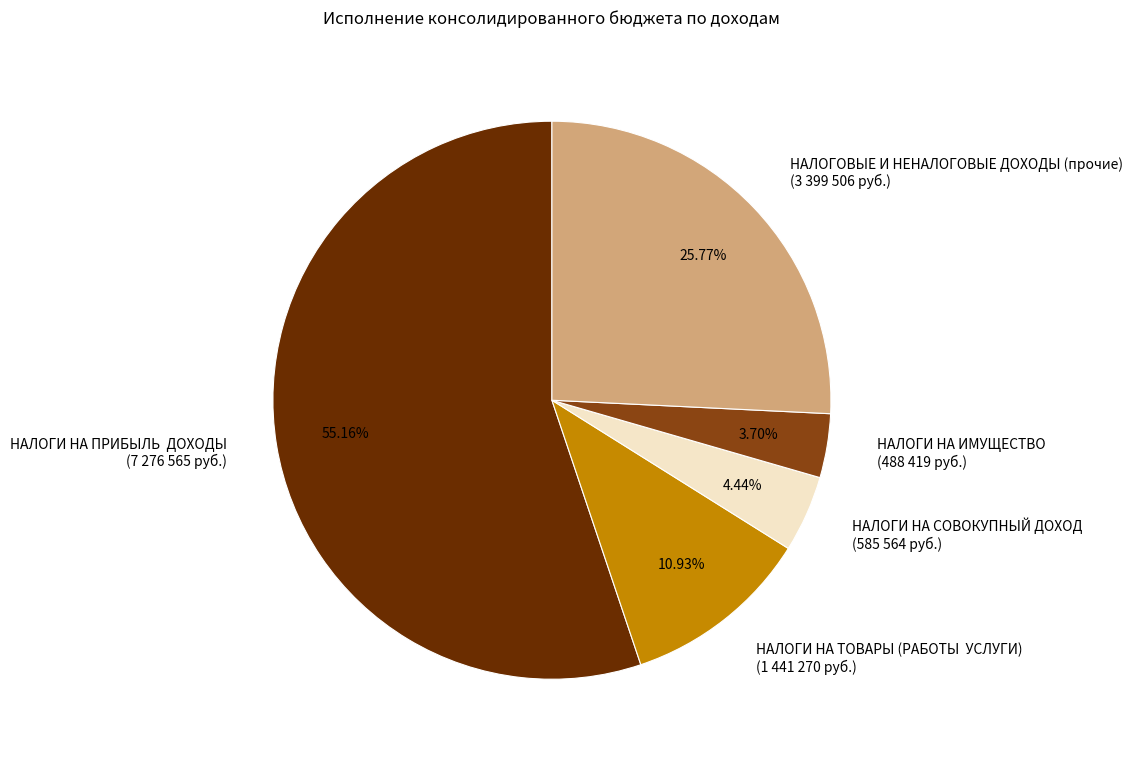

Is there any slice that represents more than half of the pie?

Yes